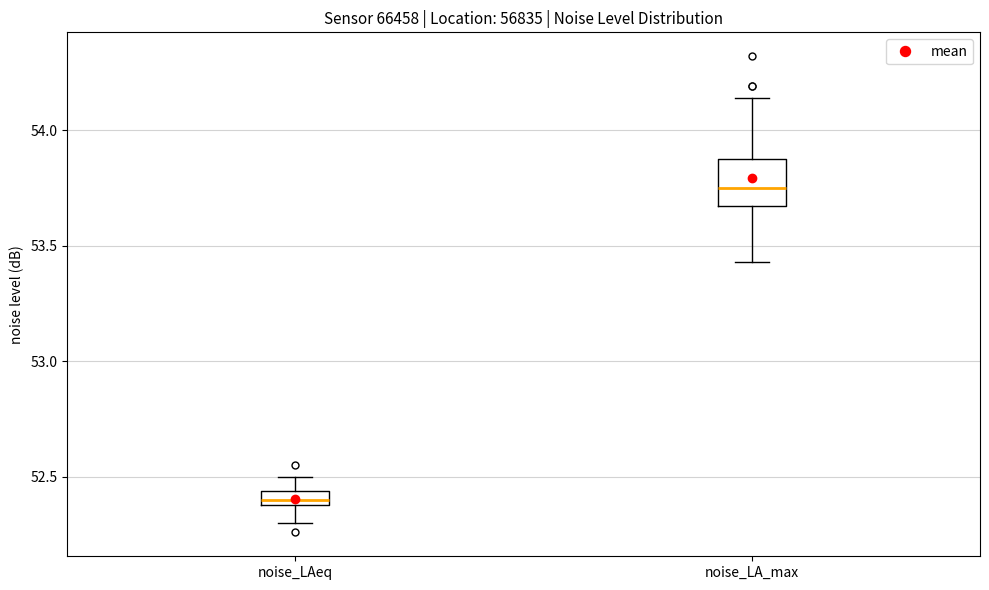

Which box's median line is the highest?

noise_LA_max